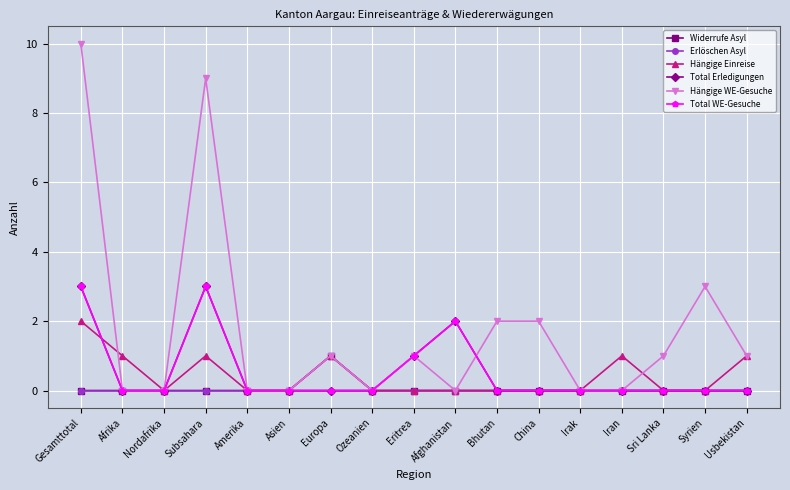

List the series in order of their peak value, highest first.

Hängige WE-Gesuche, Total Erledigungen, Total WE-Gesuche, Hängige Einreise, Widerrufe Asyl, Erlöschen Asyl